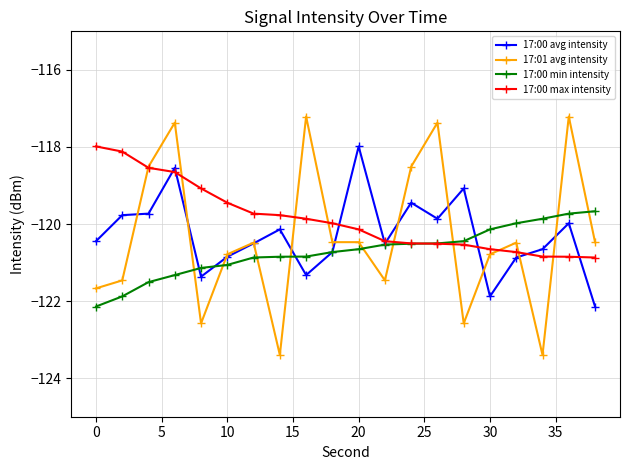

What is the lowest value of the 17:00 avg intensity series?

-122.1